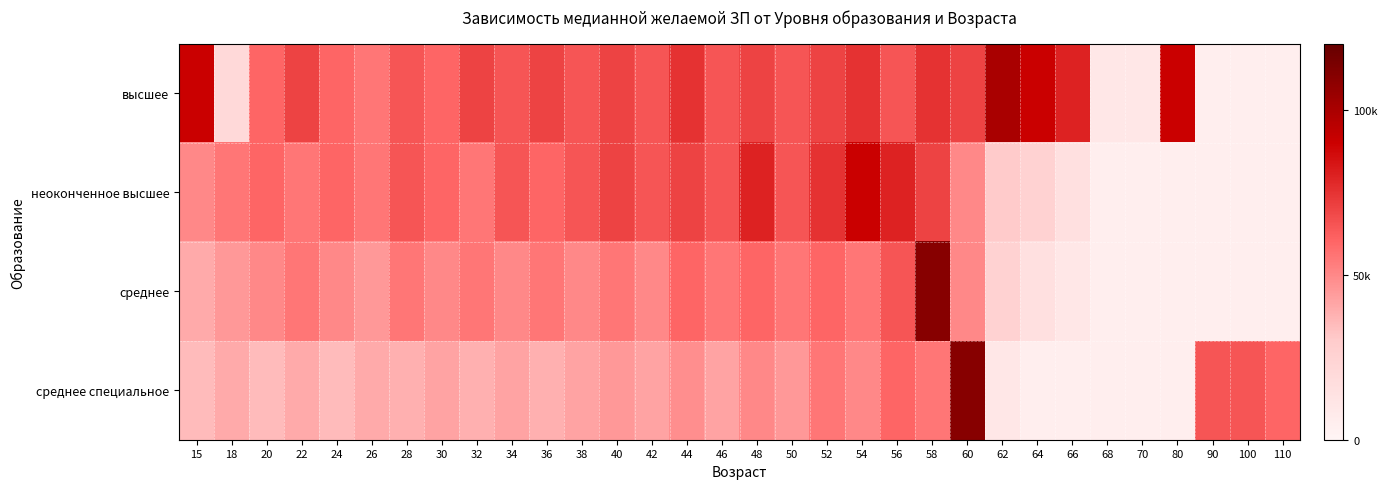

What is the minimum value shown in the chart?

5000